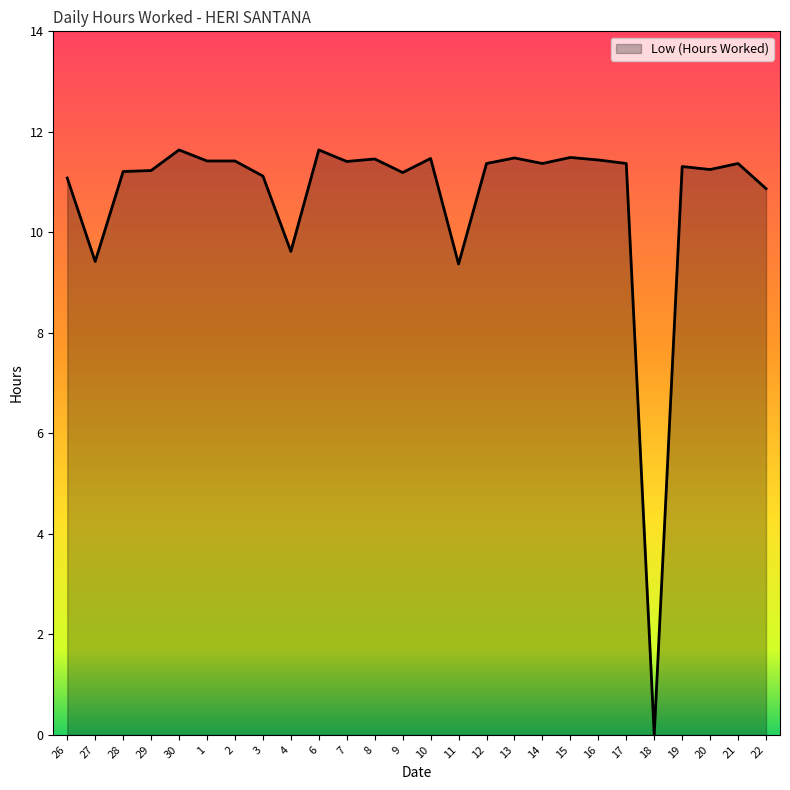

What is the sum of all values?

278.0